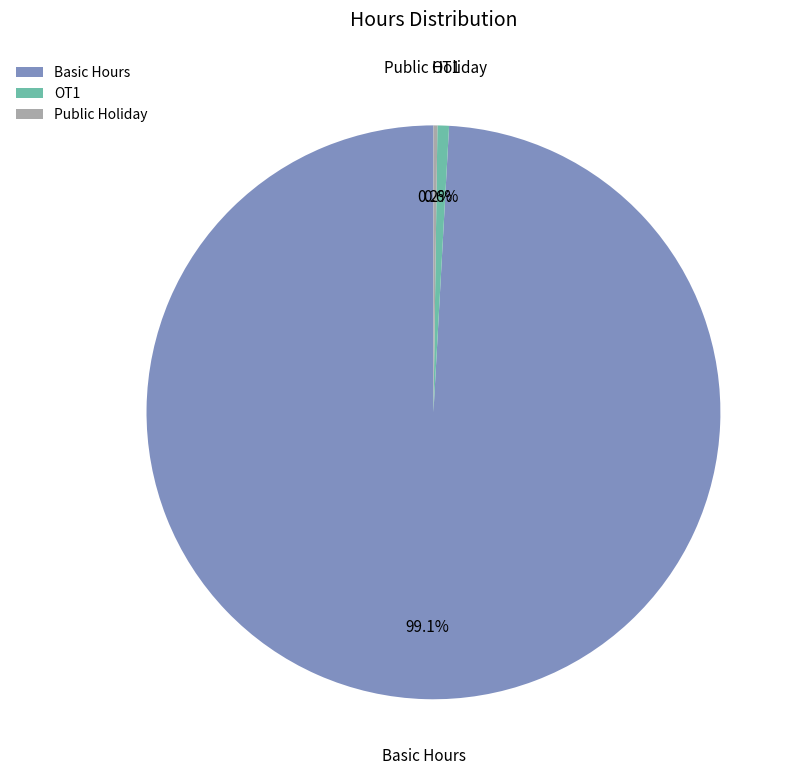

What is the total percentage of OT1 and Basic Hours?

99.8%